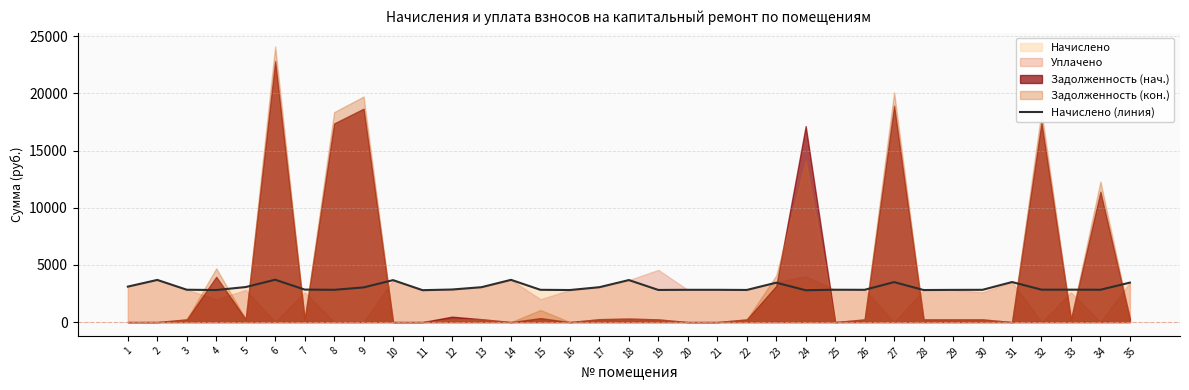

At which category does the chart reach its minimum across all series?

24